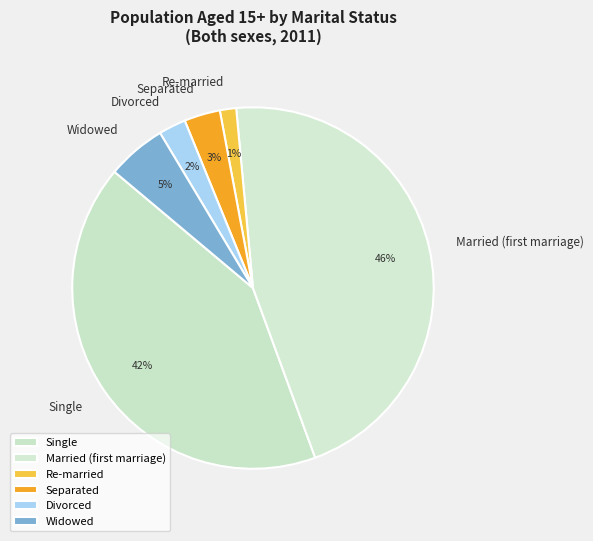

To the nearest percent, what portion does Re-married represent?

1%